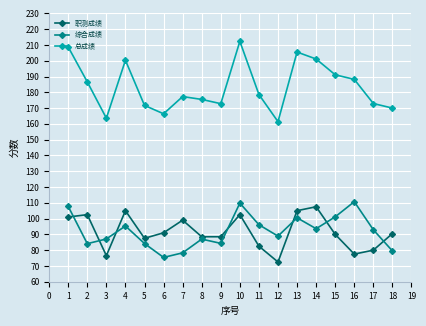

What is the difference between the highest and lowest values at 2?

102.5